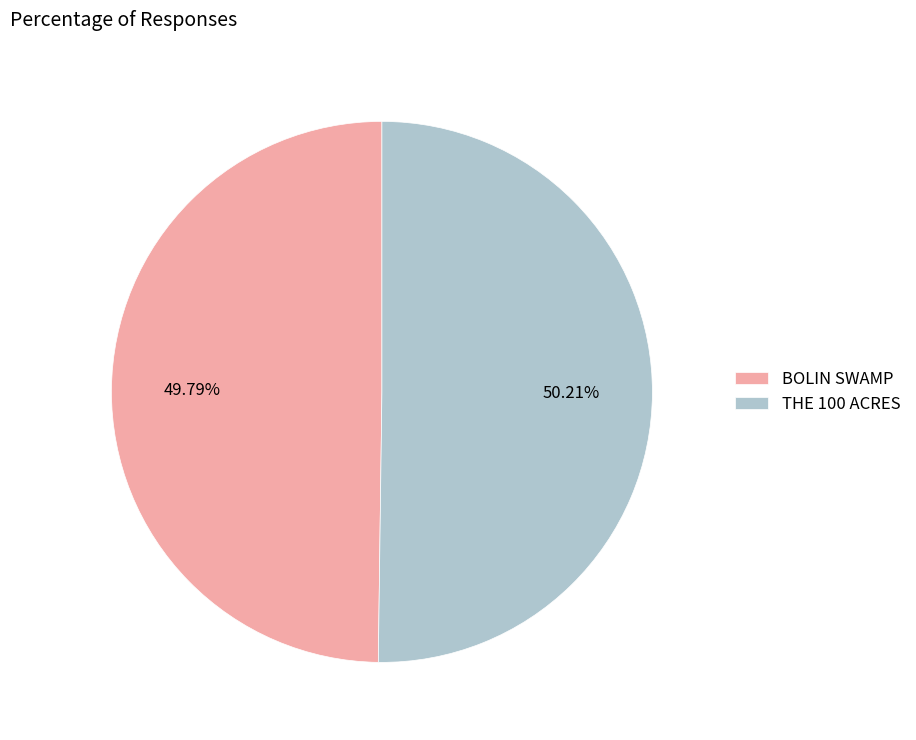

To the nearest percent, what portion does THE 100 ACRES represent?

50%